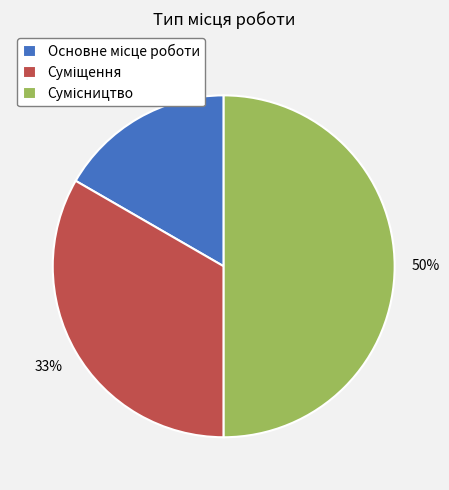

To the nearest percent, what is the difference between the largest and smallest slice percentages?

33%